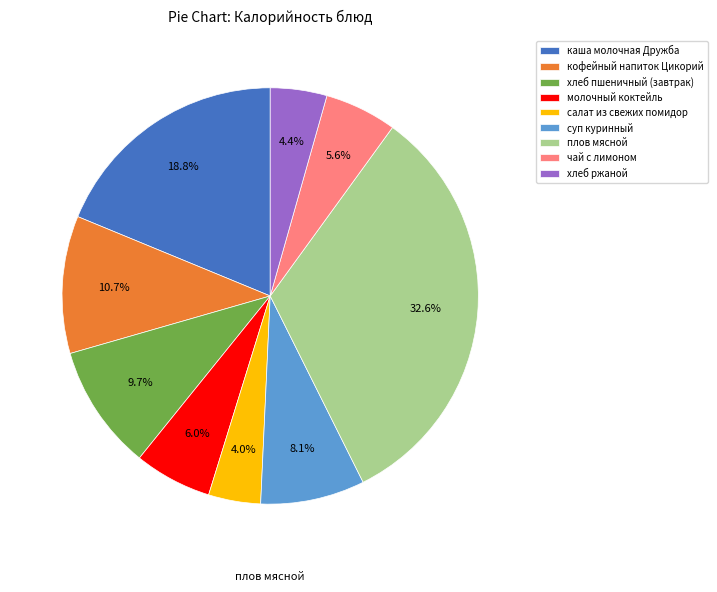

What is the largest slice in the pie chart?

плов мясной